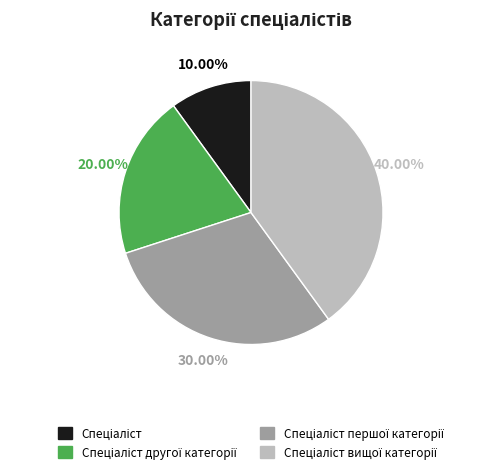

Is there any slice that represents more than half of the pie?

No